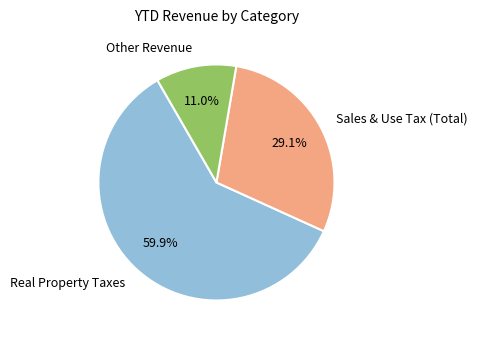

How many segments does this pie chart have?

3